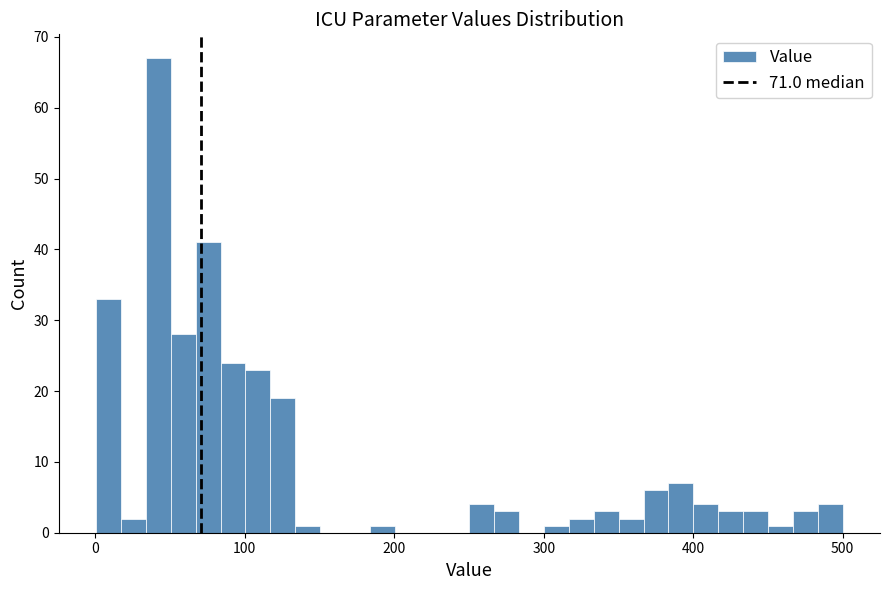

Around what value on the x-axis is the tallest bar? Give the approximate position of its centre, as read against the axis.

40